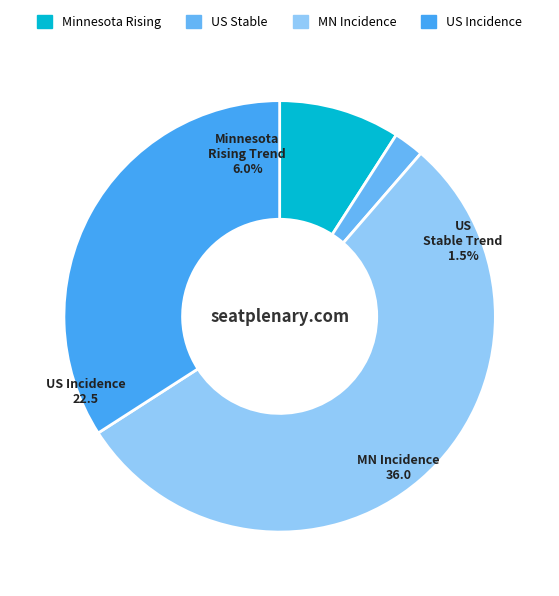

Is it true that US Stable (1.5%) is 9% of the pie?

False